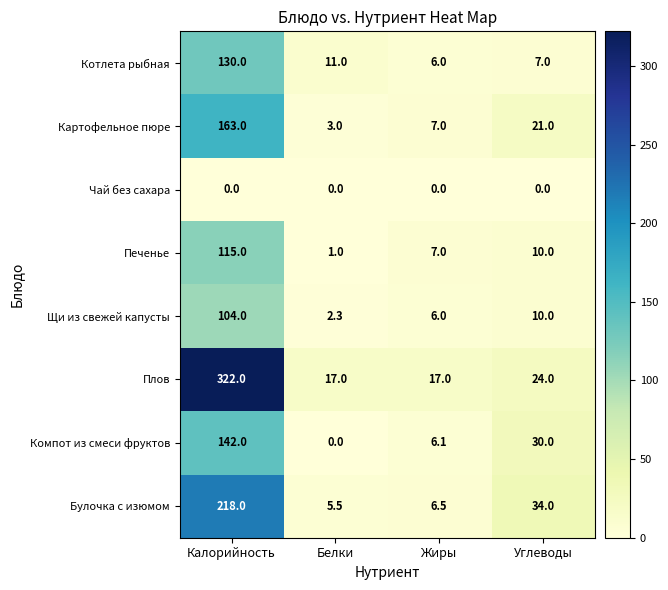

Which series has the largest total across all categories?

Плов